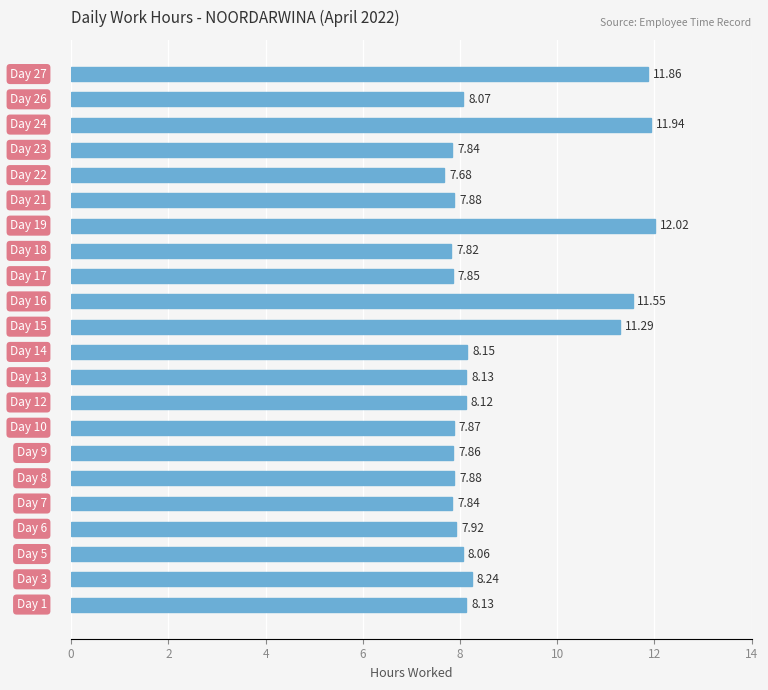

Are the bars horizontal?

Yes